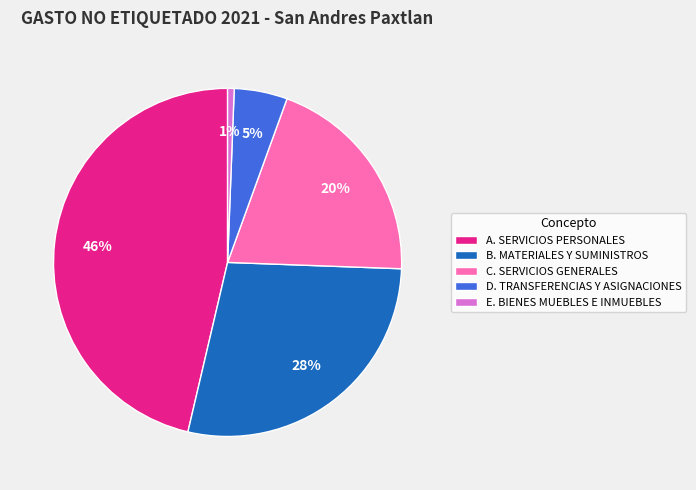

Which slice is the smallest?

E. BIENES MUEBLES E INMUEBLES